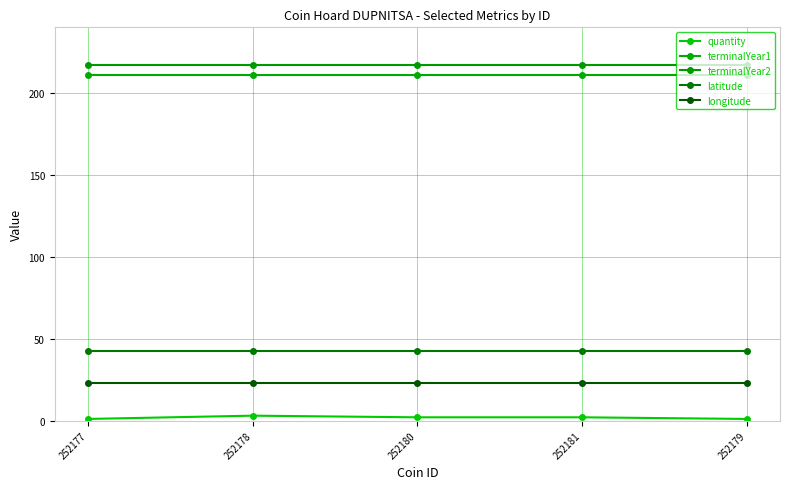

Between 252178 and 252181, which series saw the biggest shift?

quantity